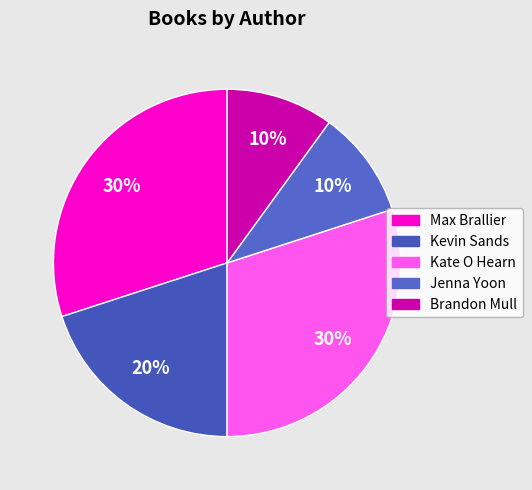

True or false: Brandon Mull accounts for 4% of the total.

False